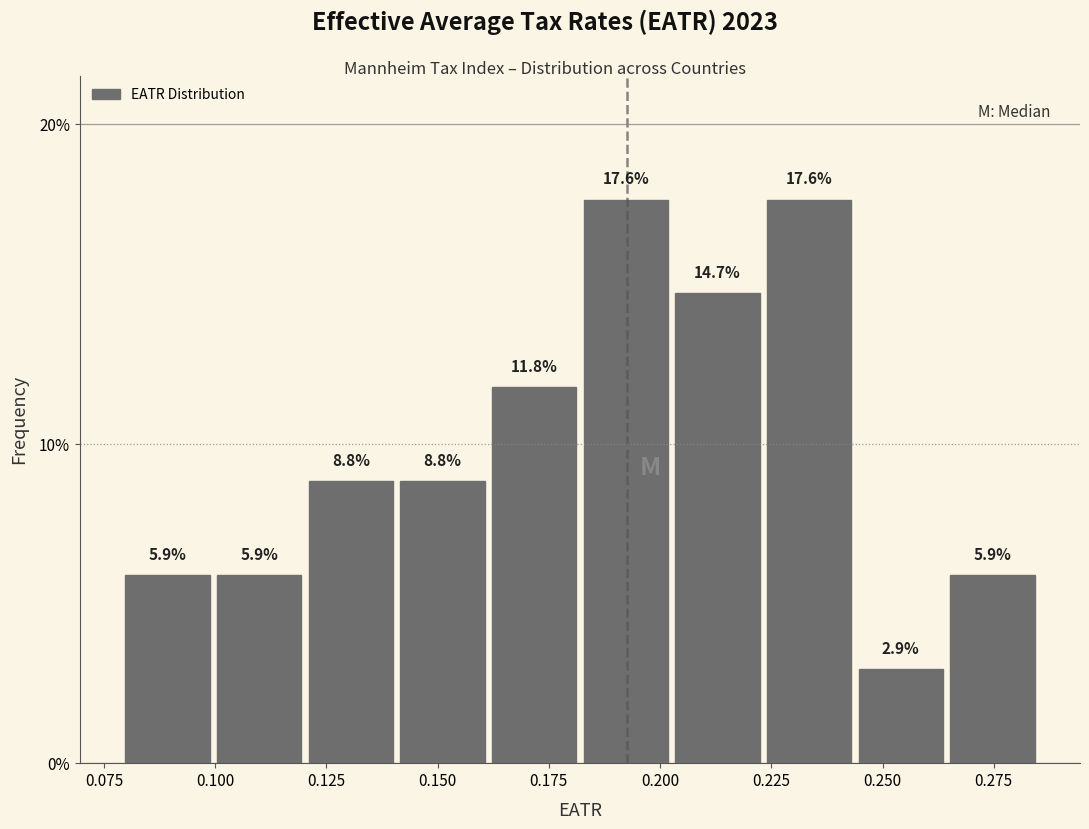

Reading left to right, list every bar in this chart as the range it spans on the x-axis followed by its height. The bar edges are not printed on the chart, so give them approximately, as read against the axis.

0.080 to 0.100: 5.9
0.100 to 0.120: 5.9
0.120 to 0.140: 8.8
0.140 to 0.160: 8.8
0.160 to 0.180: 11.8
0.180 to 0.205: 17.6
0.205 to 0.225: 14.7
0.225 to 0.245: 17.6
0.245 to 0.265: 2.9
0.265 to 0.285: 5.9